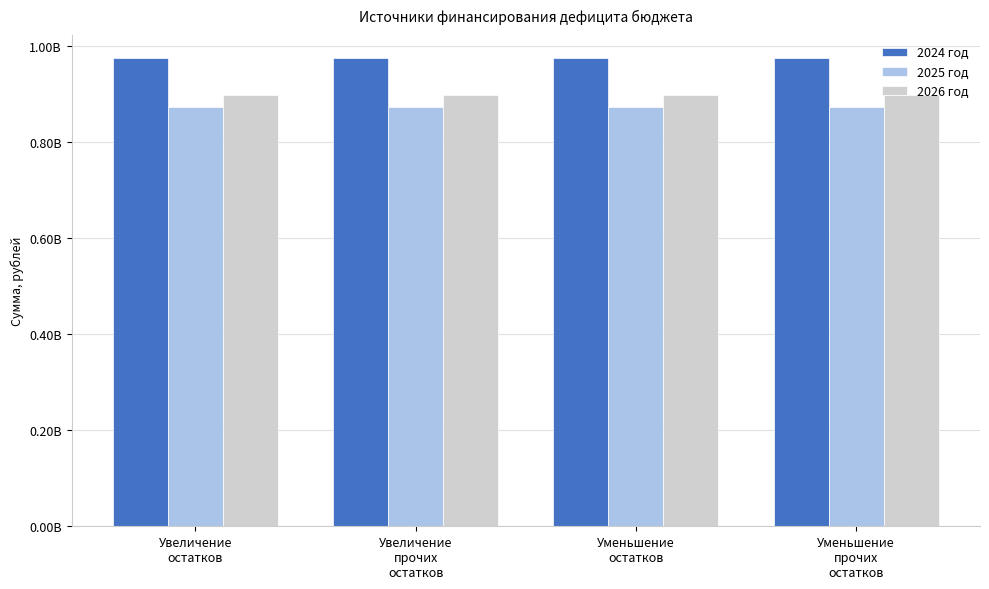

What position from the left is Увеличение
остатков?

1